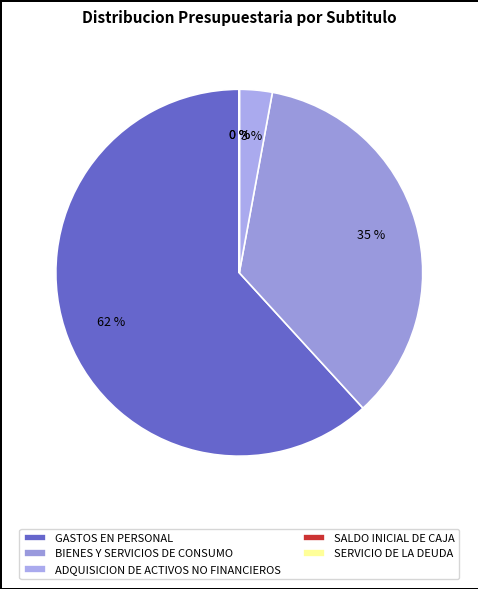

Rank the categories by value from lowest to highest.

SALDO INICIAL DE CAJA, SERVICIO DE LA DEUDA, ADQUISICION DE ACTIVOS NO FINANCIEROS, BIENES Y SERVICIOS DE CONSUMO, GASTOS EN PERSONAL